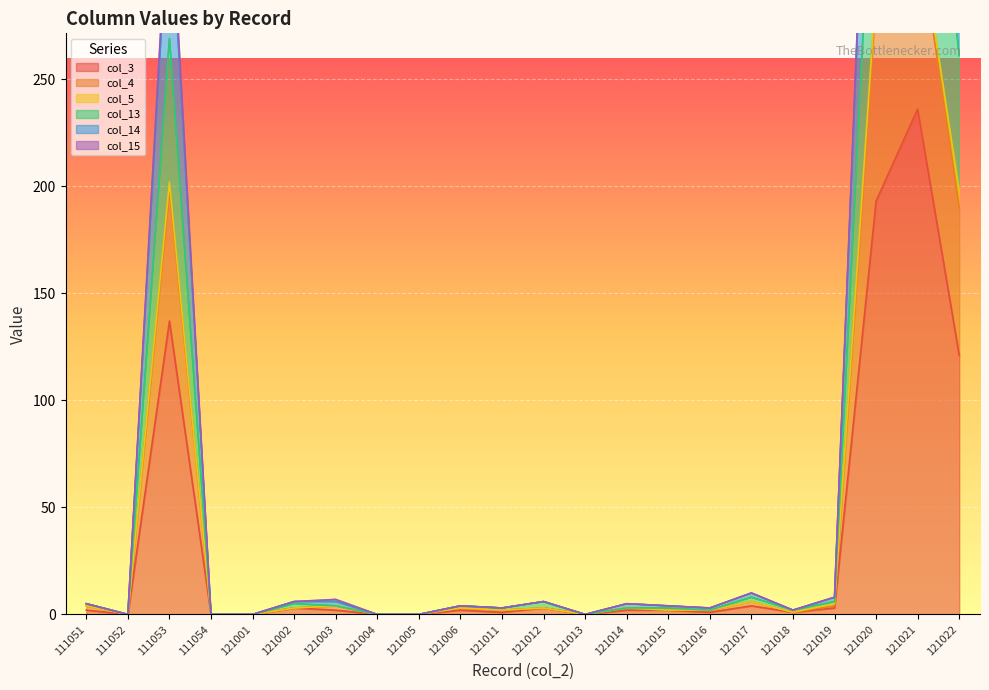

True or false: col_3 has a value of 193 at 121020.

True